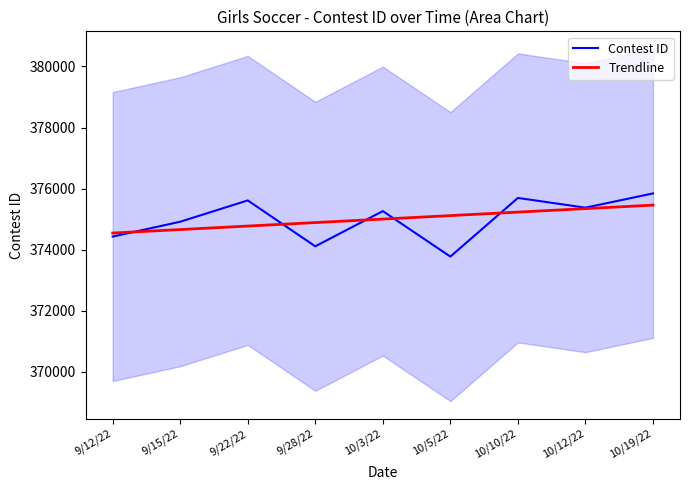

What is the value of the Trendline point at the 1st from the left?

374542.6